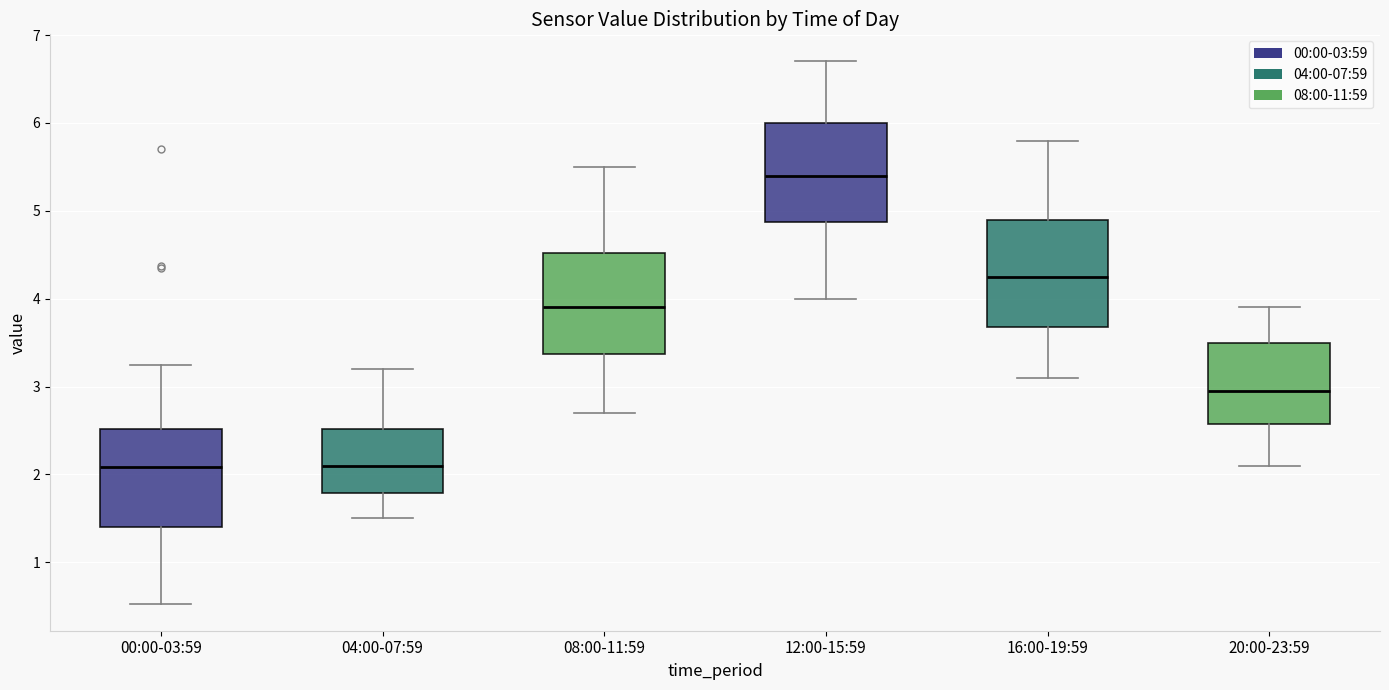

Where does the median line of the box for 20:00-23:59 sit on the y-axis? The values are not printed on the chart, so give them approximately, as read against the axis.

3.0